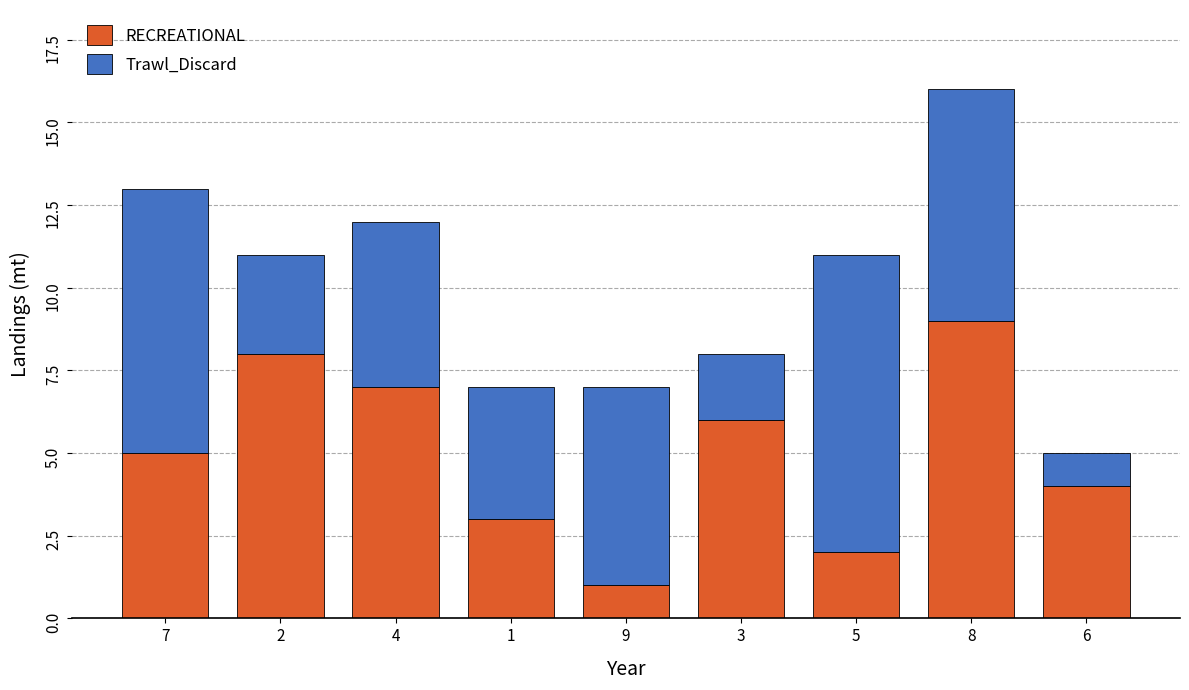

Where is RECREATIONAL nearest to the value 5?

7